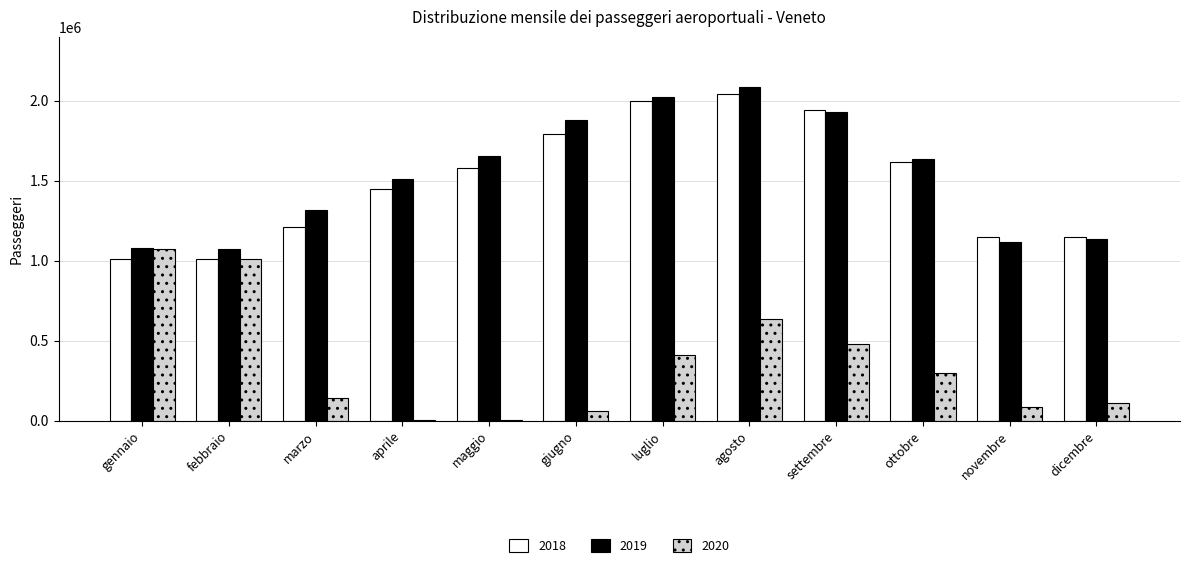

Which series has the largest total across all categories?

2019